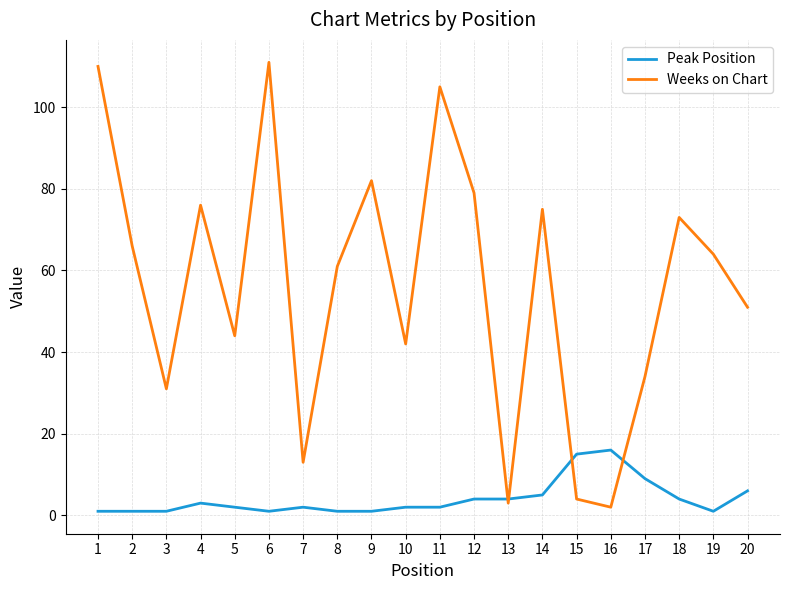

Is the value of Weeks on Chart at 2 greater than the value of Peak Position at 16?

Yes